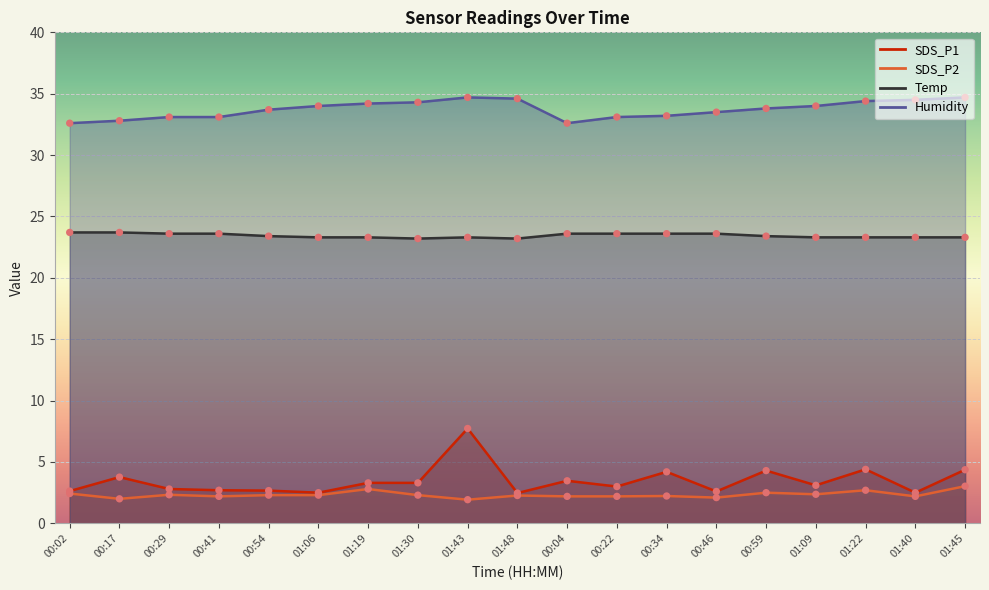

Which series has the largest total across all categories?

Humidity